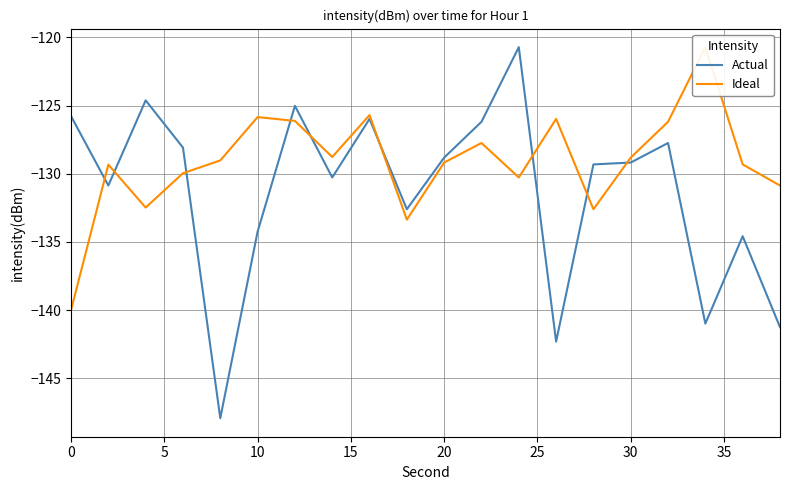

Reading right to left, transcribe all the data shown in this chart.

Actual: -141.3	-134.6	-141.0	-127.7	-129.2	-129.3	-142.3	-120.7	-126.2	-128.8	-132.6	-126.0	-130.3	-125.0	-134.3	-147.9	-128.1	-124.6	-130.9	-125.8
Ideal: -130.9	-129.3	-120.7	-126.2	-128.8	-132.6	-126.0	-130.3	-127.7	-129.2	-133.4	-125.7	-128.8	-126.1	-125.8	-129.0	-130.0	-132.5	-129.3	-140.0